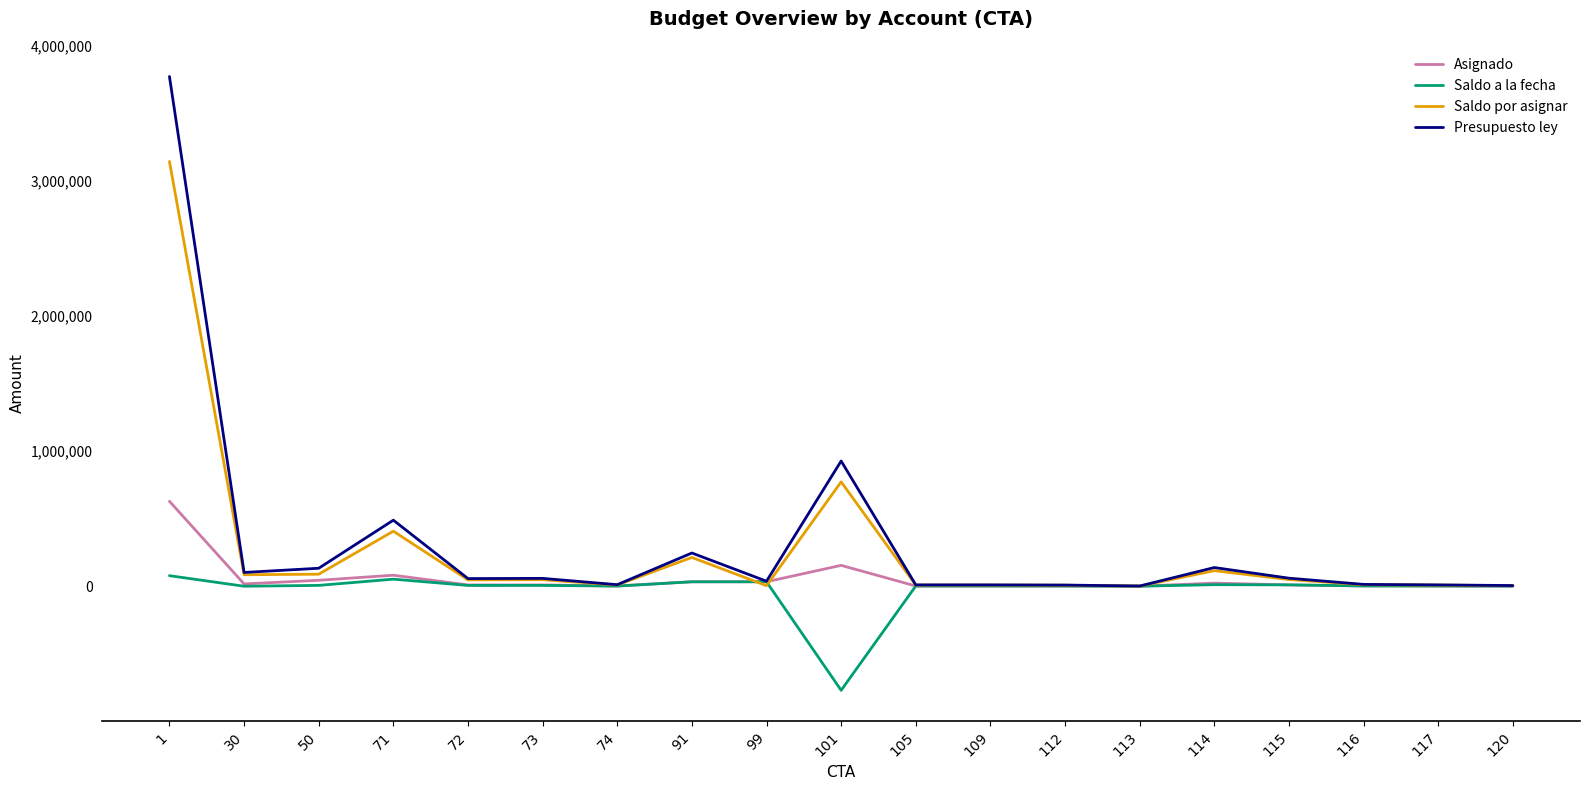

At which category is the sum across all series the highest?

1